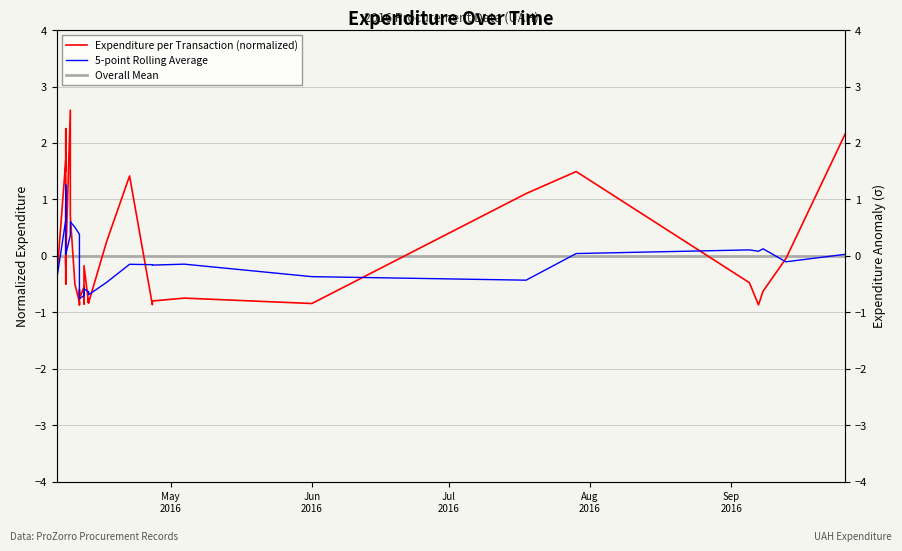

Is the value of Expenditure per Transaction (normalized) at 31 greater than the value of 5-point Rolling Average at 34?

No